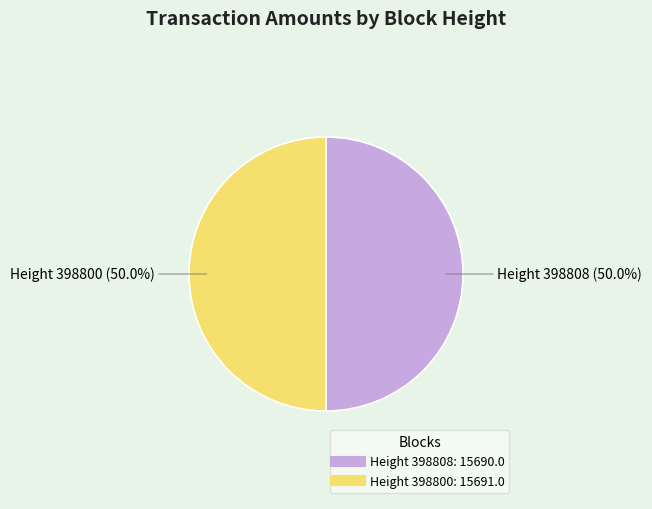

Which slice is the smallest?

398808